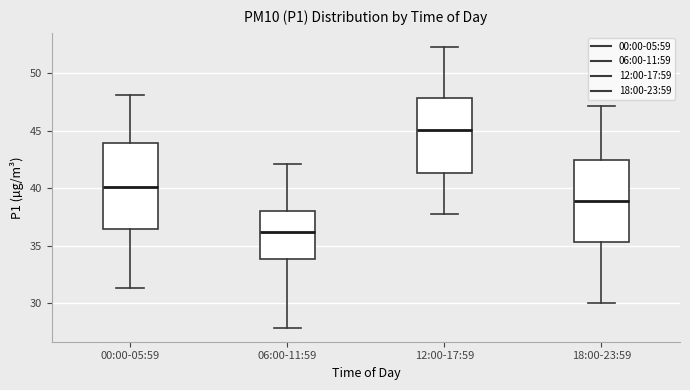

Reading left to right, read every box against the y-axis: the position of its median line, the range the box covers, and the ends of its whiskers. The values are not printed on the chart, so give them approximately, as read against the axis.

00:00-05:59: median 40.0, box 36.5 to 44.0, whiskers 31.5 to 48.0
06:00-11:59: median 36.0, box 34.0 to 38.0, whiskers 28.0 to 42.0
12:00-17:59: median 45.0, box 41.5 to 48.0, whiskers 38.0 to 52.5
18:00-23:59: median 39.0, box 35.5 to 42.5, whiskers 30.0 to 47.0